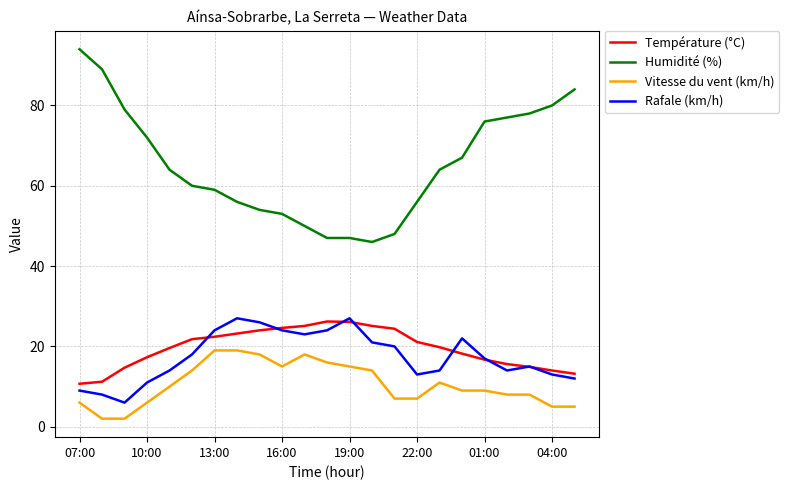

In Rafale (km/h), how many points are lower than both neighbors (excluding endpoints)?

4